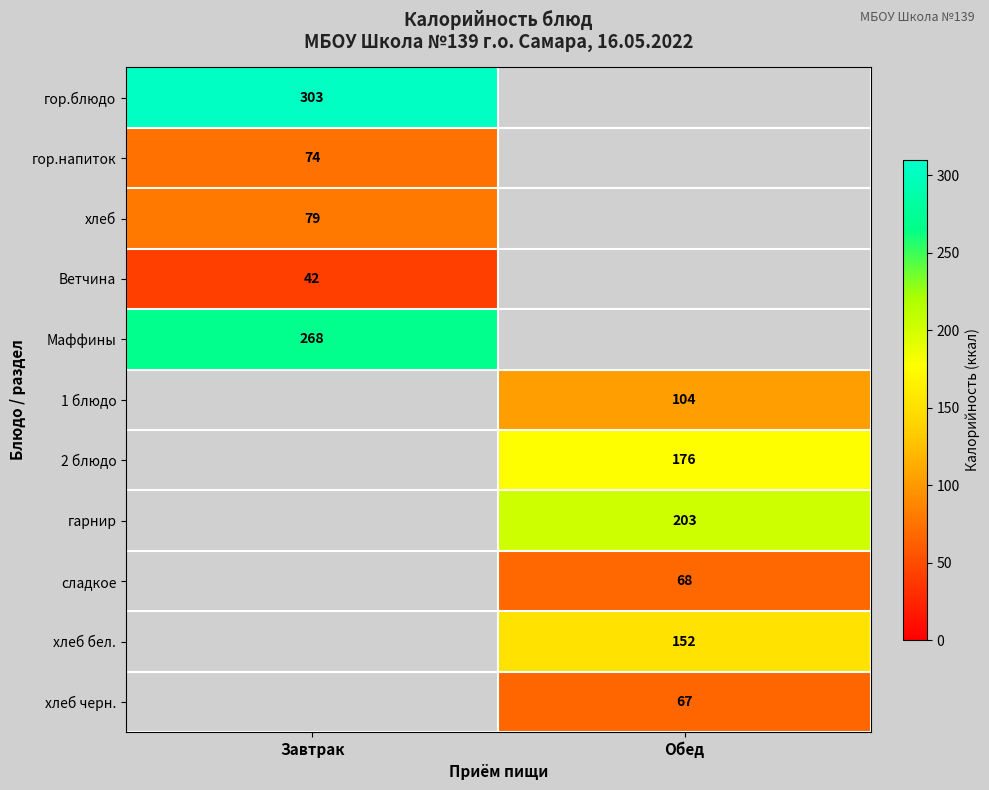

Which category has the highest value across all series?

Завтрак